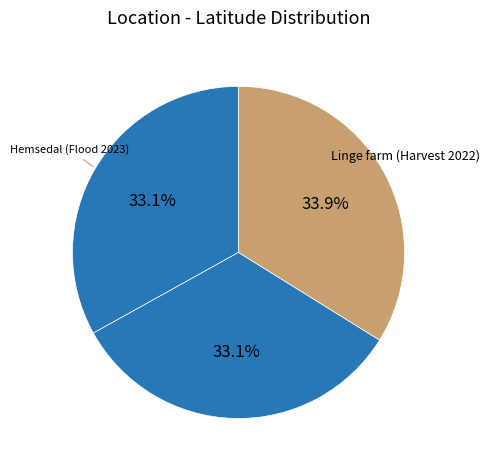

Does any single category account for the majority?

No